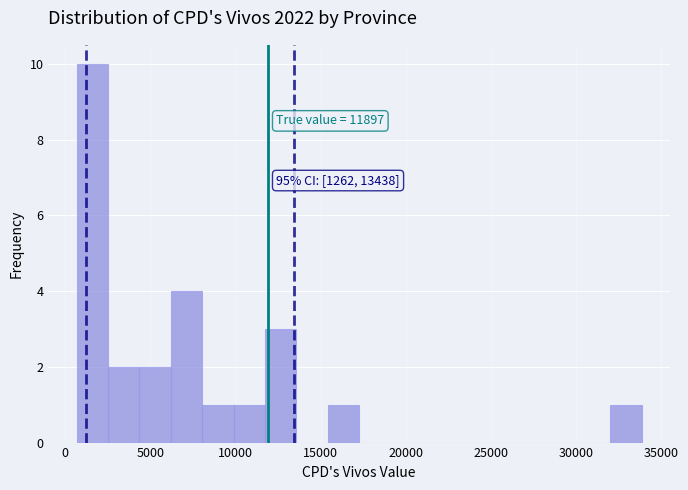

Around what value on the x-axis is the tallest bar? Give the approximate position of its centre, as read against the axis.

1500